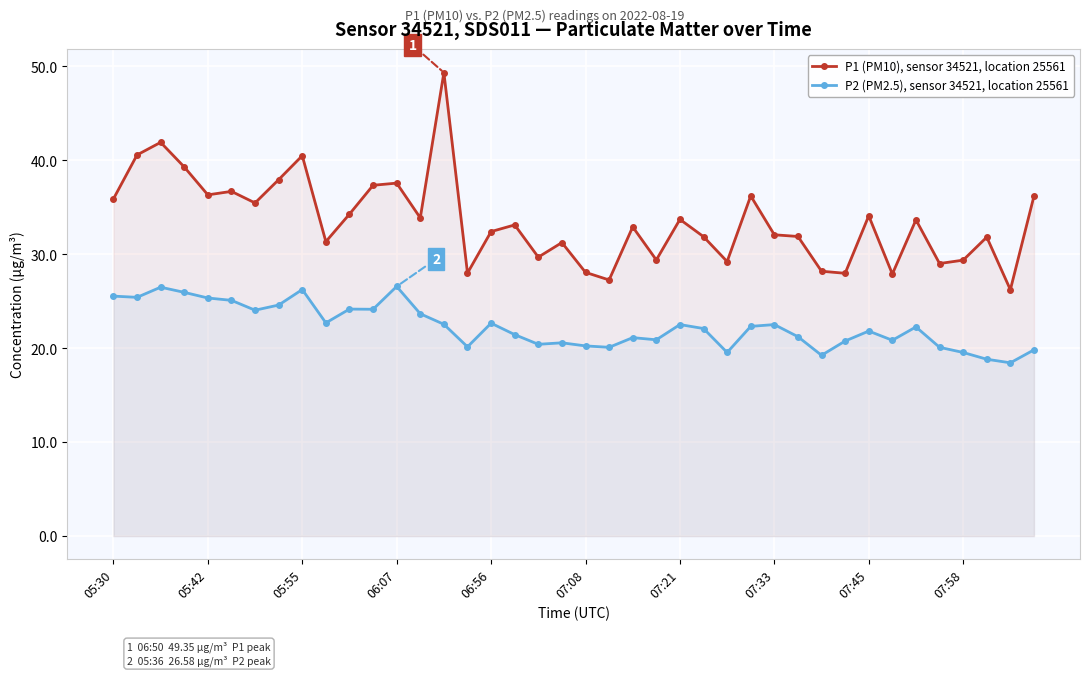

What value does the P1 (PM10), sensor 34521, location 25561 series have at 07:08?

28.1